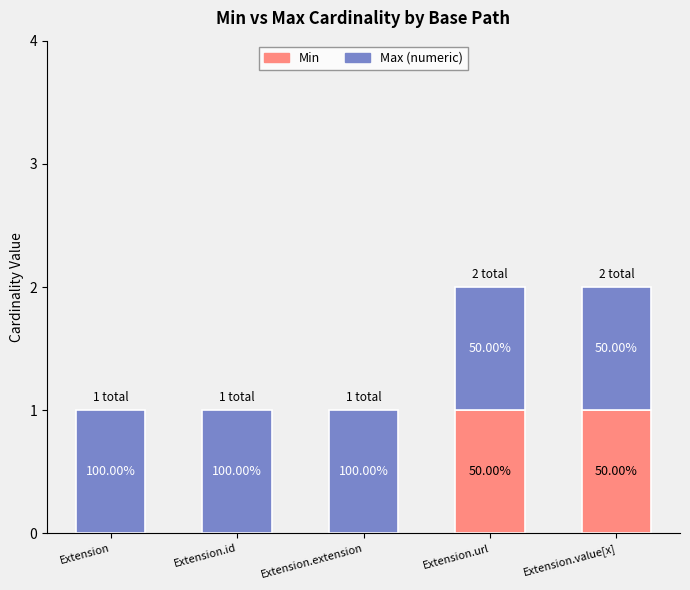

Which series changed the most between Extension.id and Extension.url?

Min